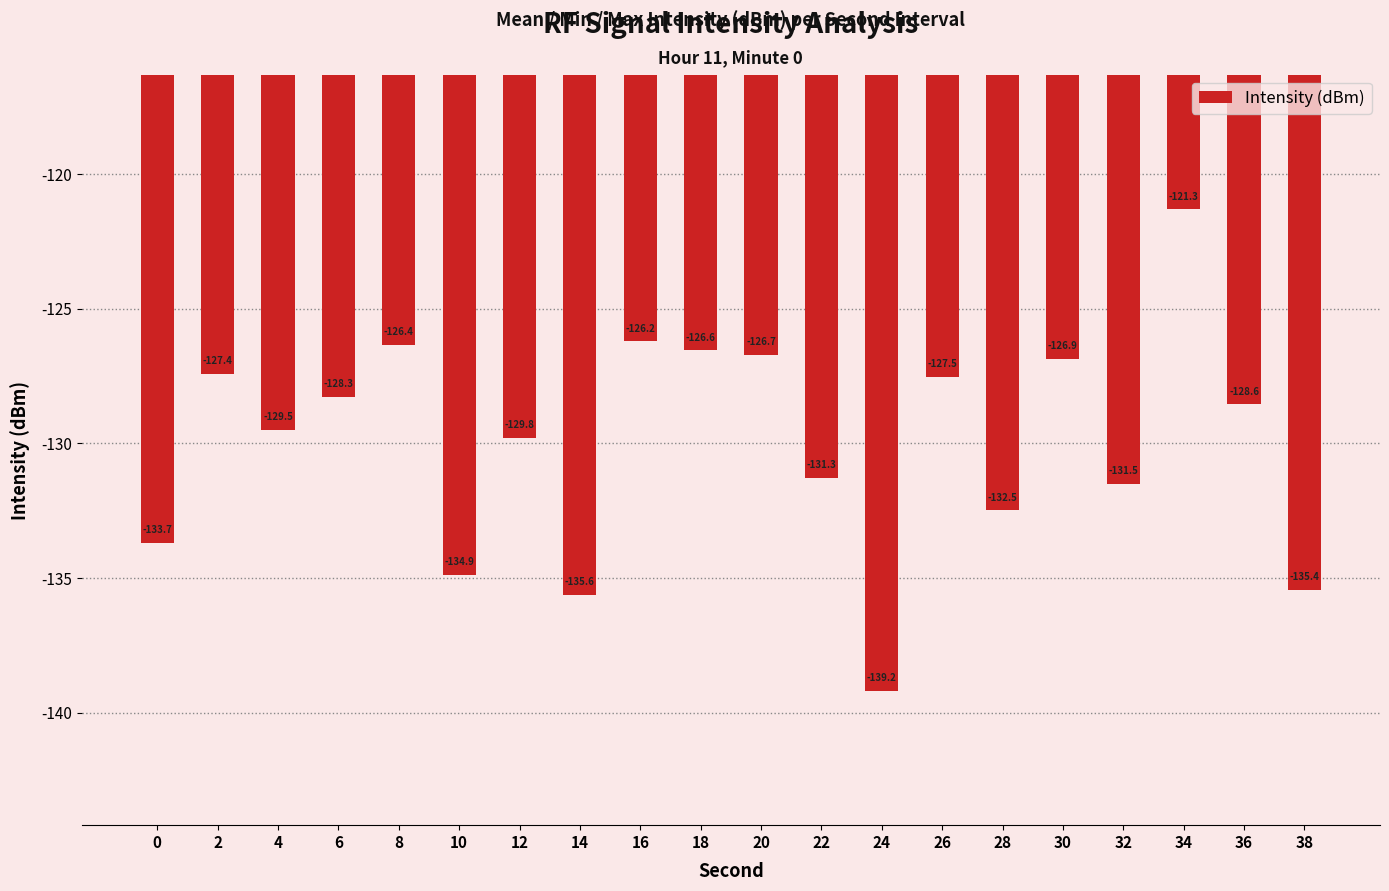

At which label is the value closest to -130?

12